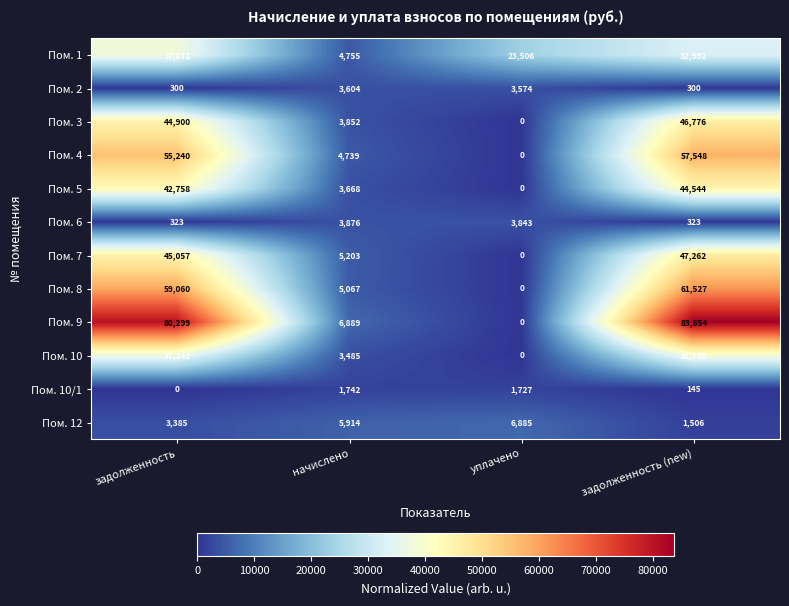

The Пом. 1 series shows 50774 at задолженность. True or false?

False